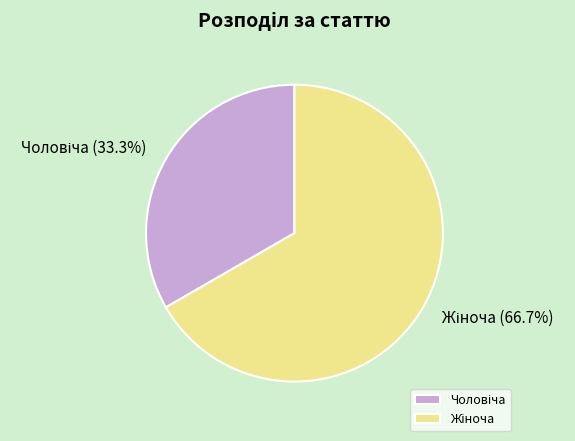

Is there a majority slice in this chart?

Yes